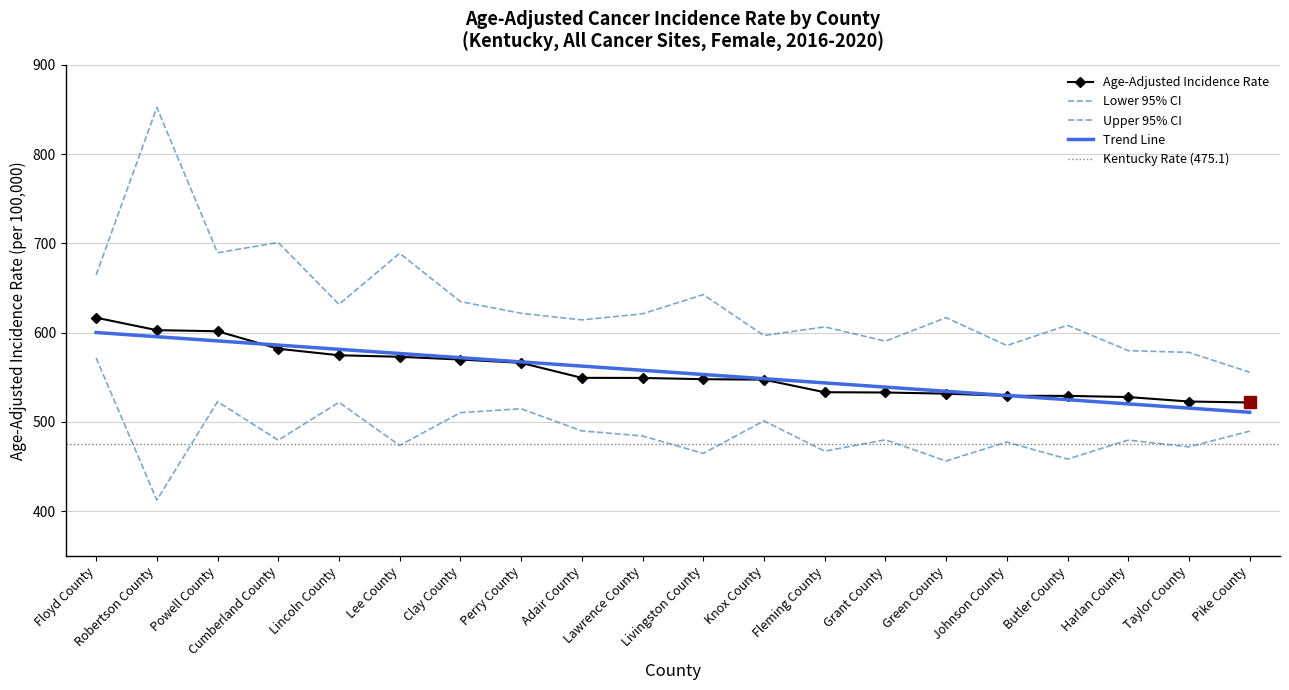

What is the label of the 12th point from the right?

Adair County